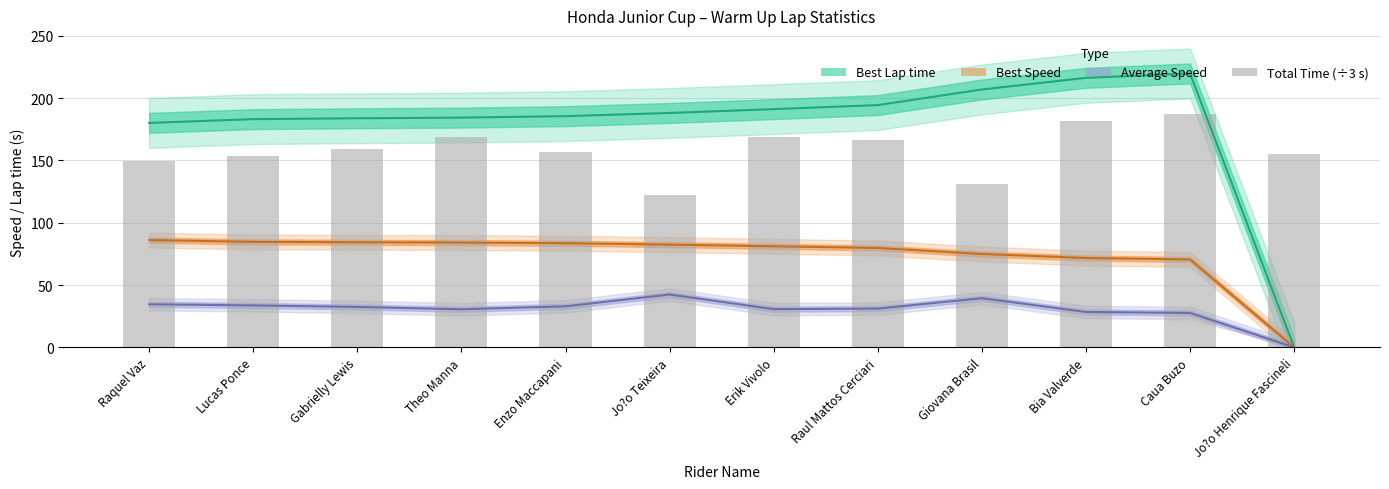

What is the label of the 6th bar from the right?

Erik Vivolo